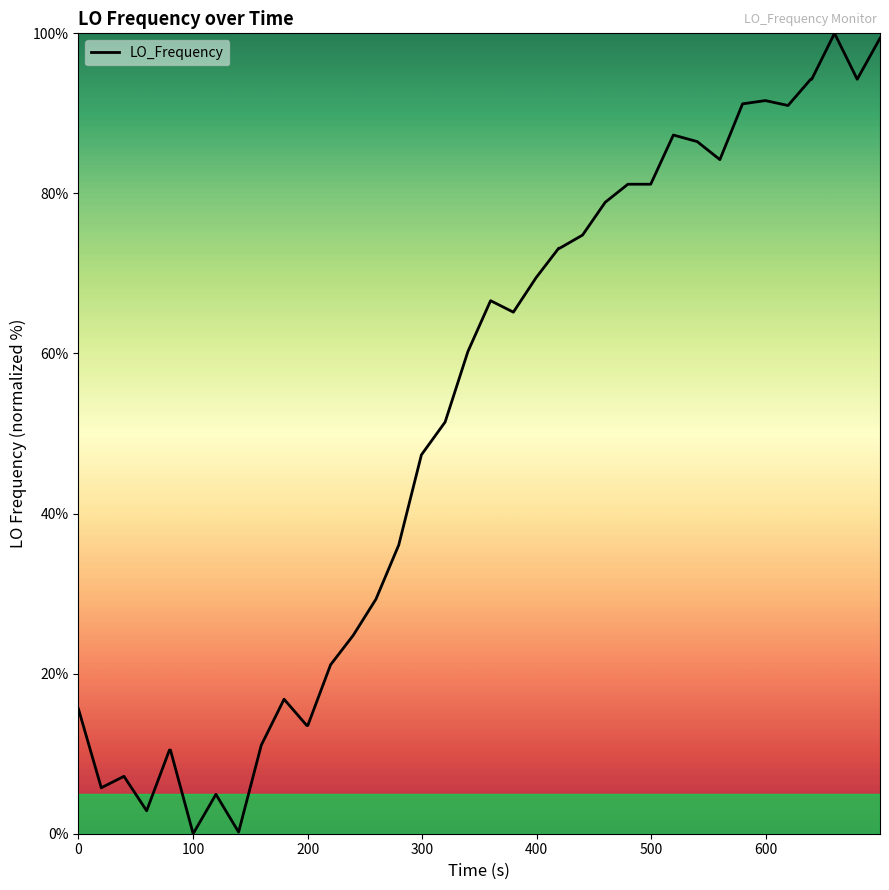

What is the difference between the maximum and minimum values?

100.0